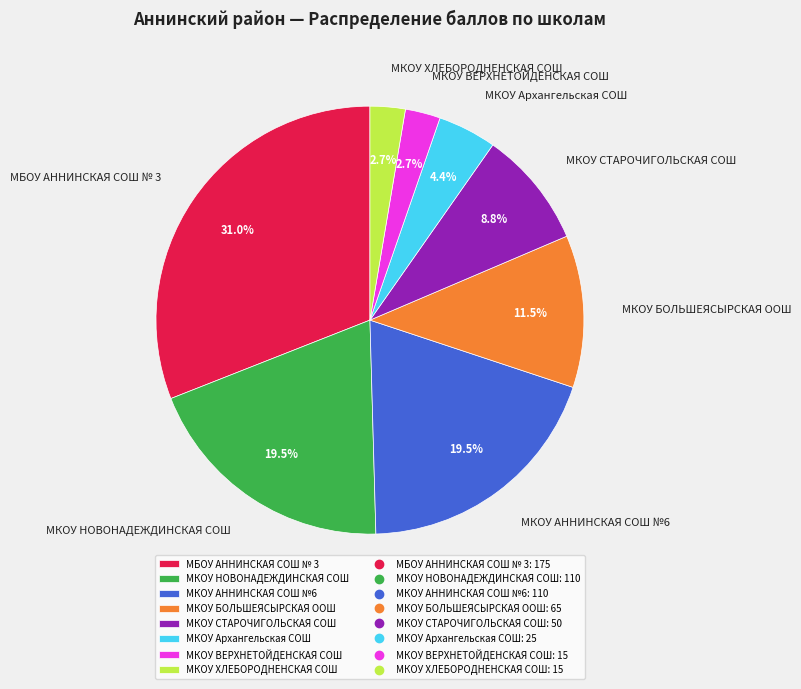

Which category has the biggest portion of the pie?

МБОУ АННИНСКАЯ СОШ № 3